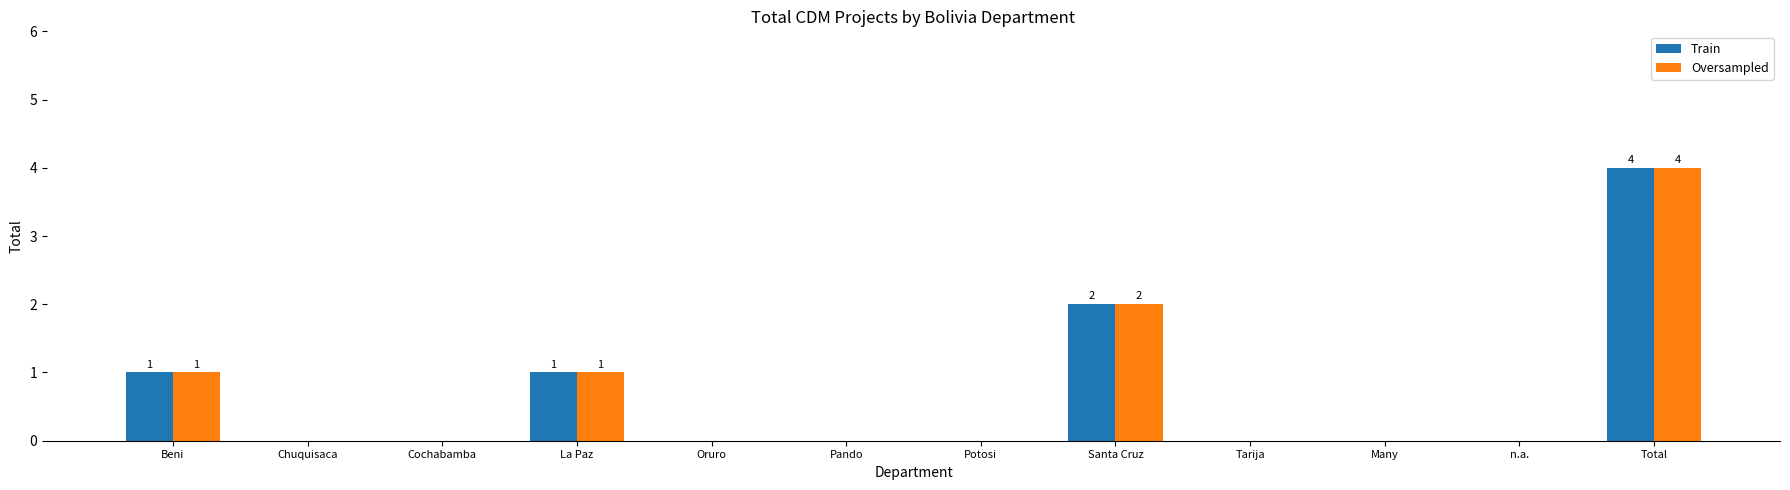

How many series are shown in this chart?

2